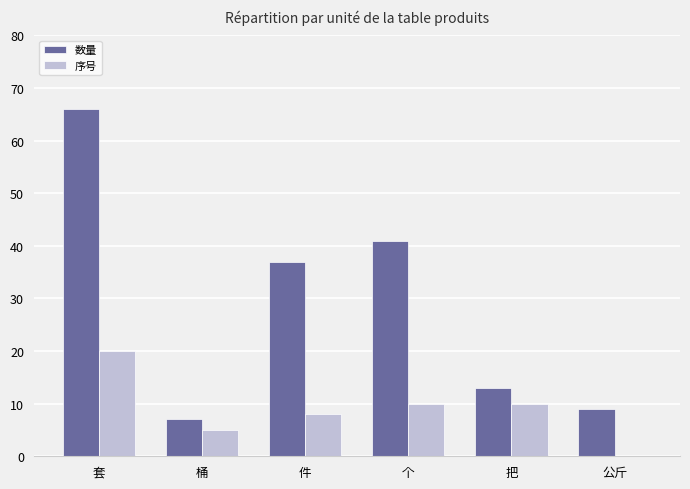

The 数量 series shows 10 at 桶. True or false?

False